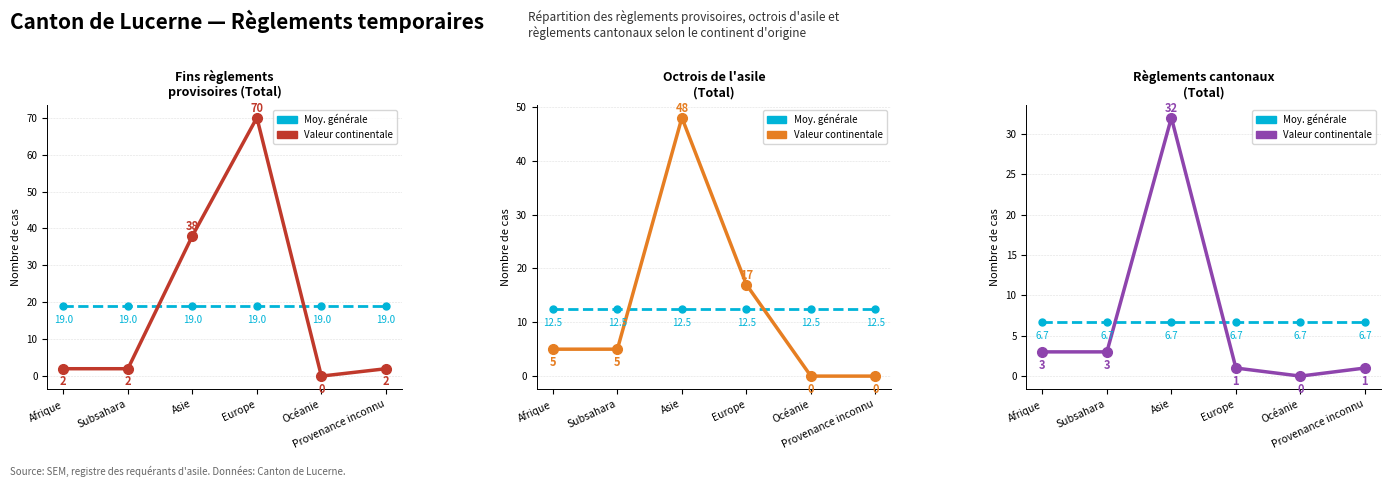

Which category has the lowest value across all series?

Océanie